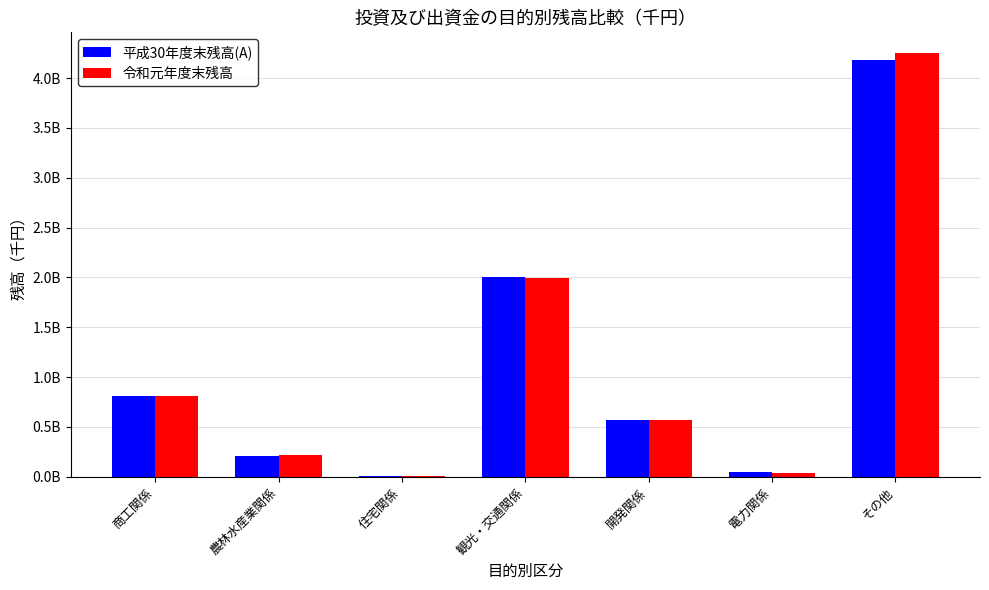

What are all the series names shown in the legend?

平成30年度末残高(A), 令和元年度末残高